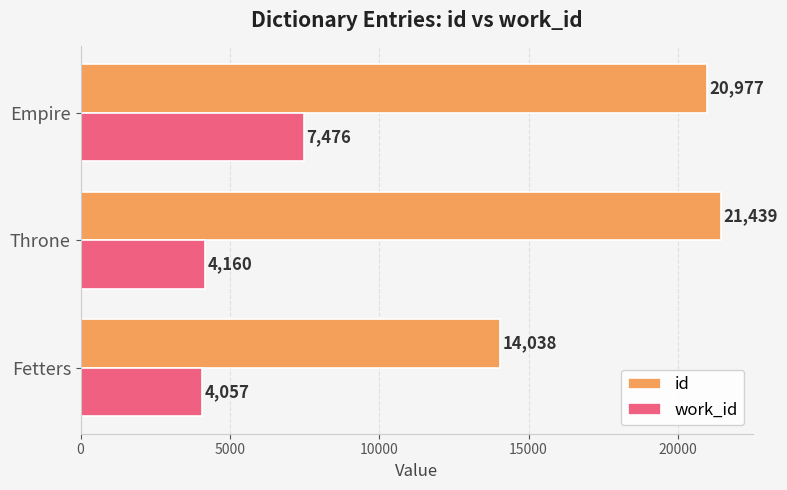

Which series has the largest range (max minus min)?

id